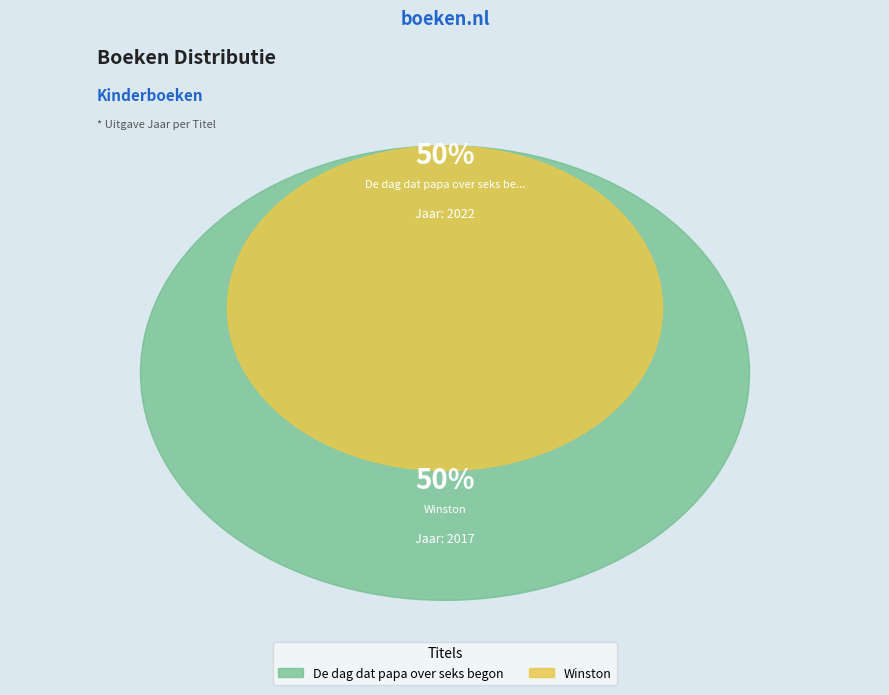

What percentage do De dag dat papa over seks begon and Winston together represent?

100.0%